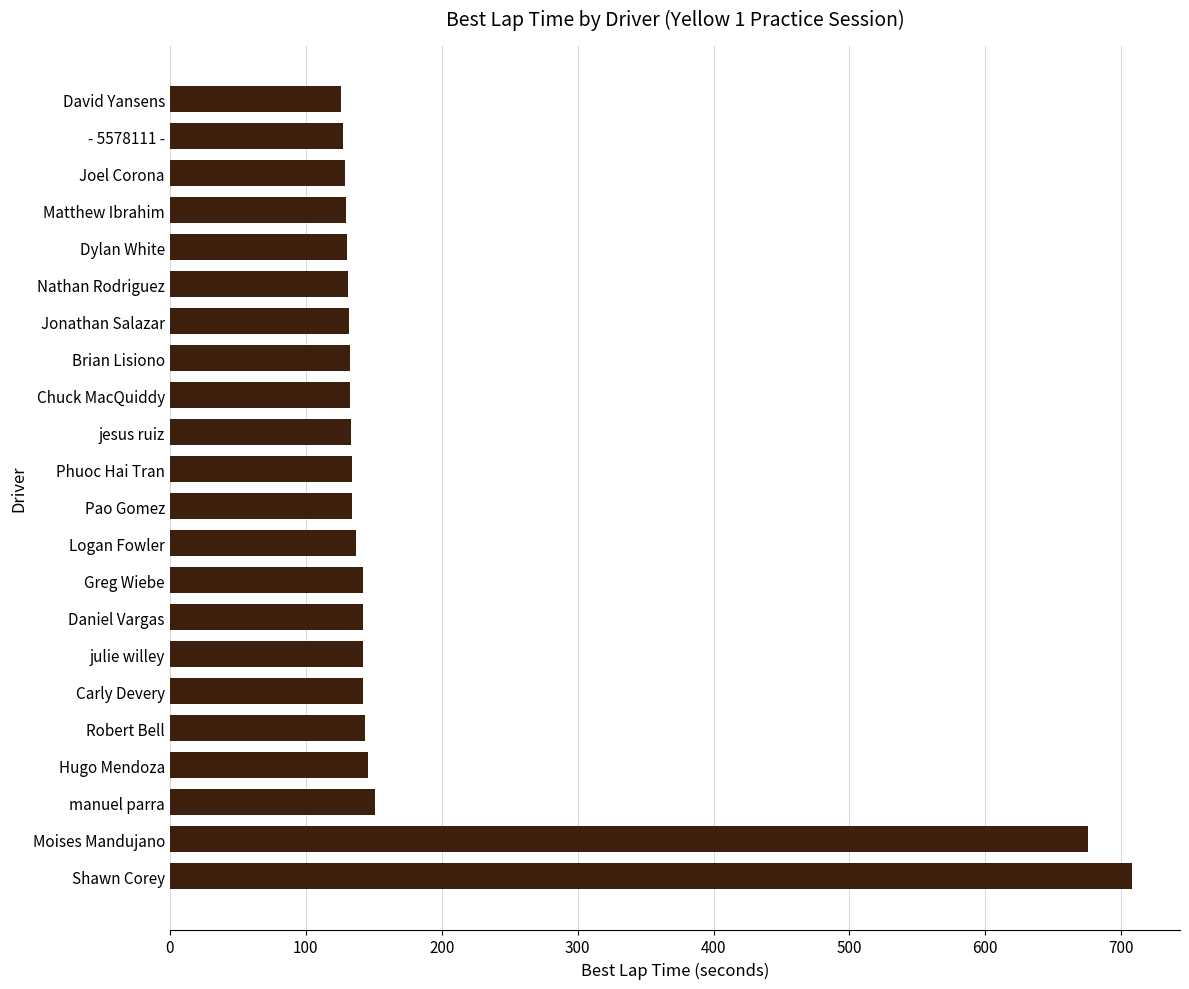

At which category does the chart reach its peak across all series?

Shawn Corey